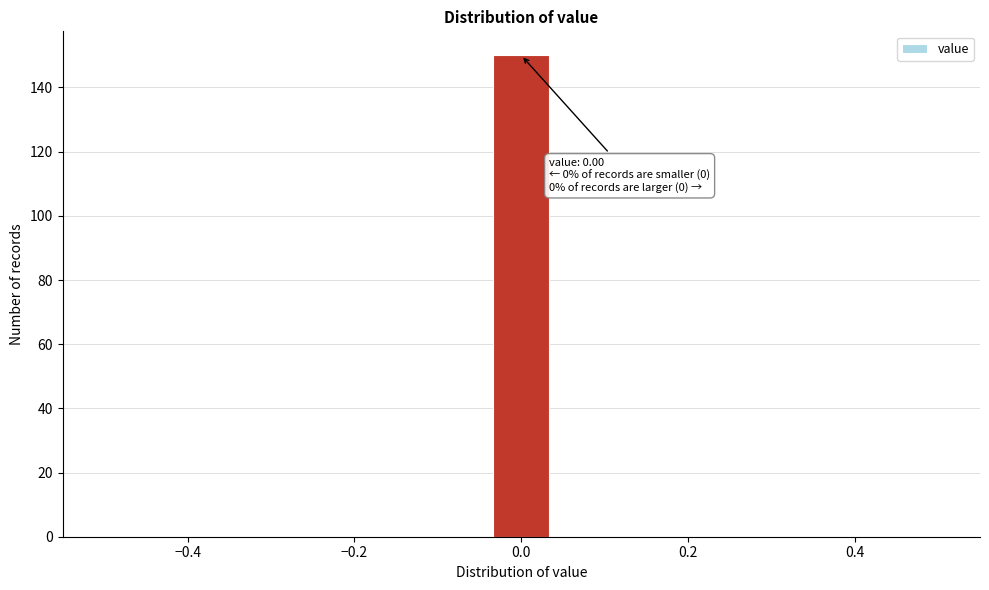

Around what value on the x-axis is the tallest bar? Give the approximate position of its centre, as read against the axis.

0.00